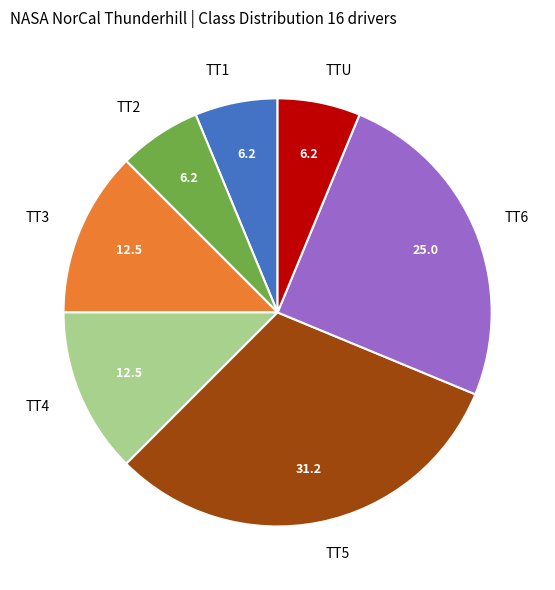

Does TT2 represent more than half of the total?

No